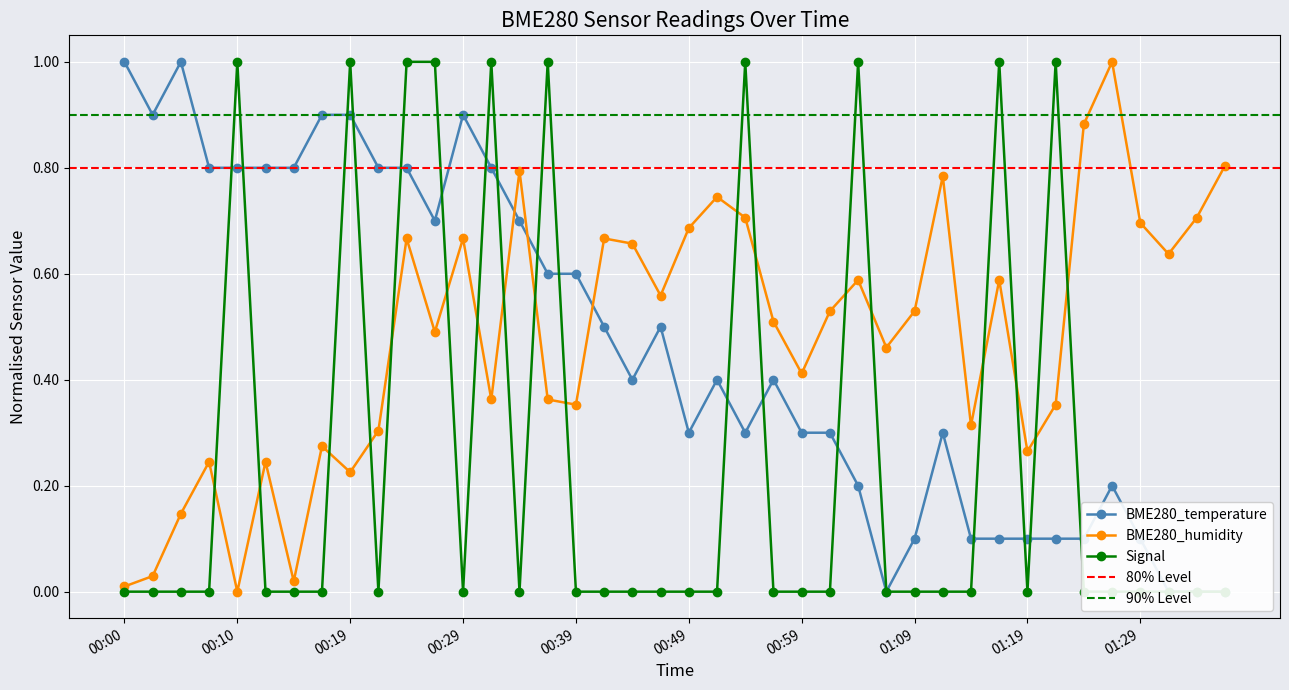

Where is the first local minimum for BME280_humidity?

00:10